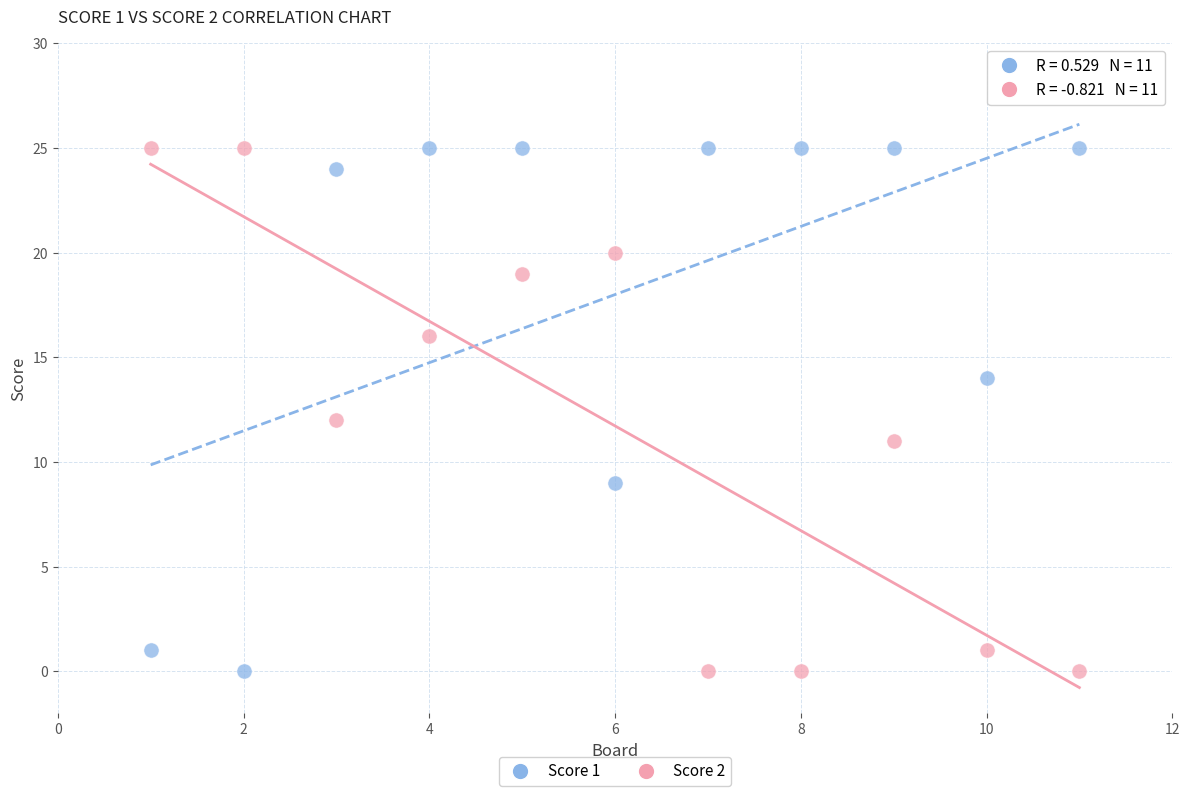

What is the X range (max minus min) for the scatter plot?

10